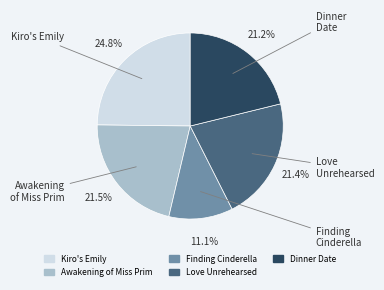

Do Love Unrehearsed and Awakening of Miss Prim together represent more than half of the pie?

No